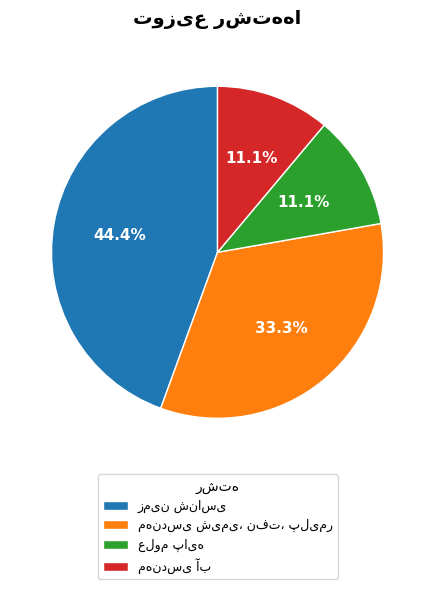

How many slices are in this pie chart?

4